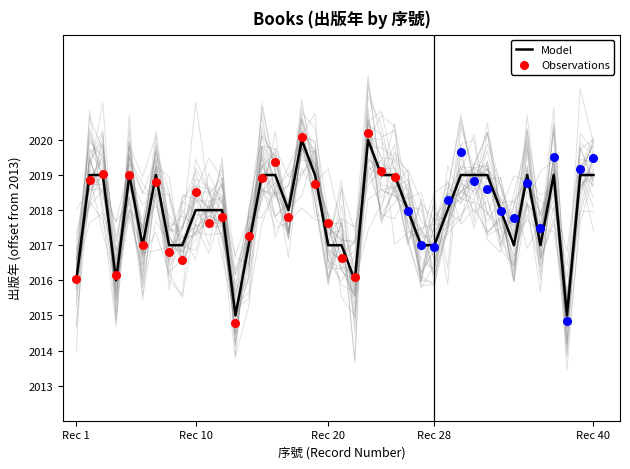

Between 9 and 23, which is larger?

23